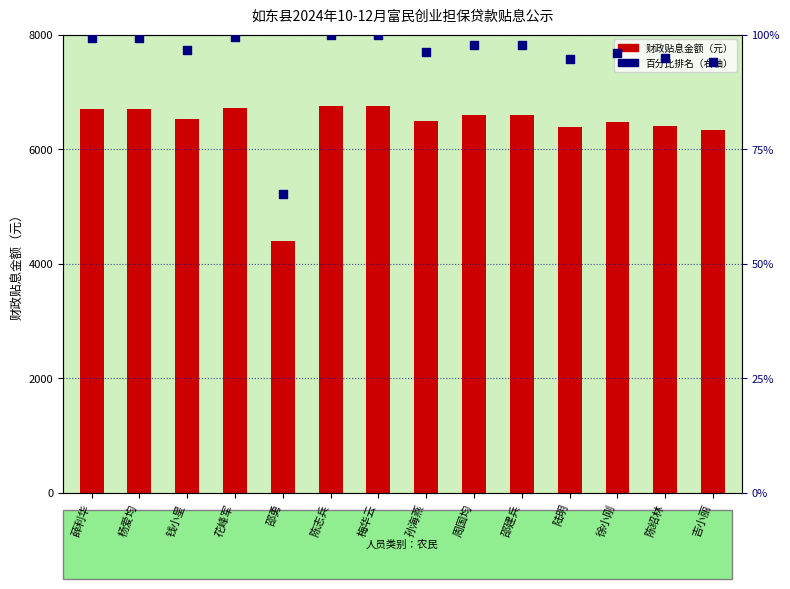

Which series reaches the minimum Y coordinate?

百分比排名